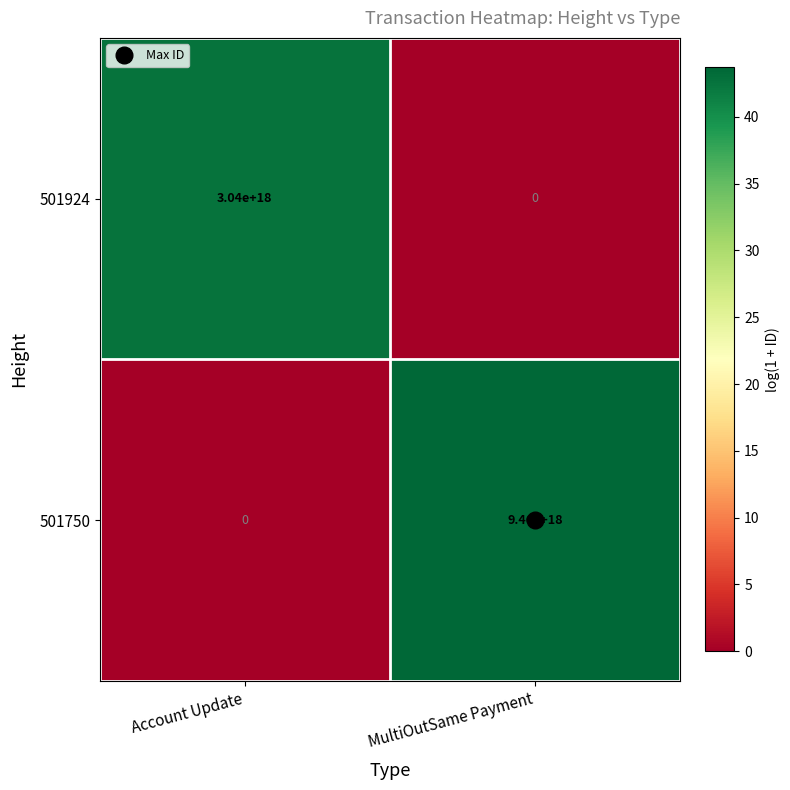

At which category is the sum across all series the highest?

MultiOutSame Payment